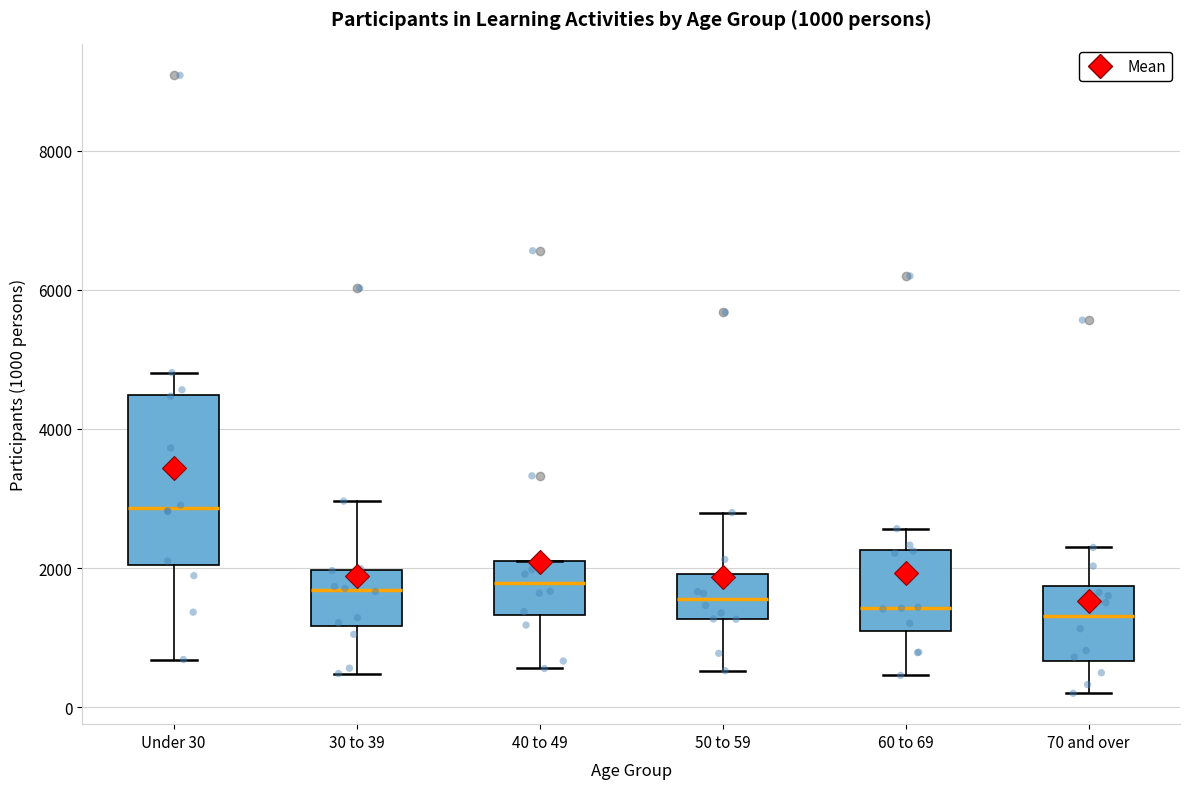

Comparing the boxes themselves (not the whiskers), which one is the tallest?

Under 30